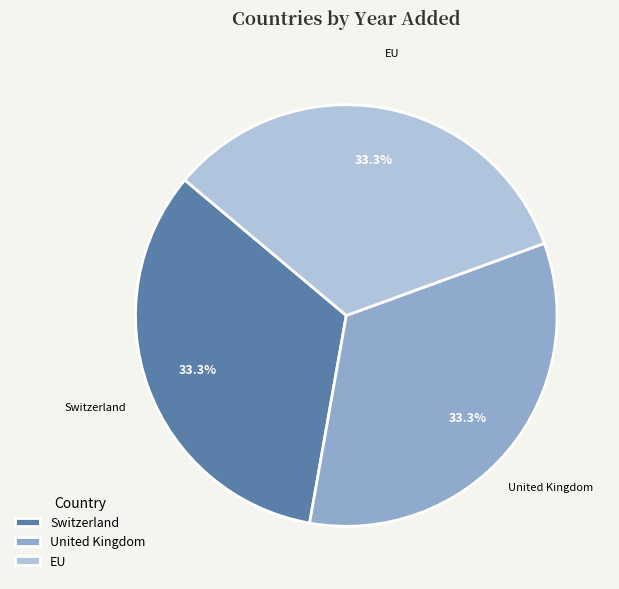

To the nearest percent, what percentage of the pie is Switzerland?

33%